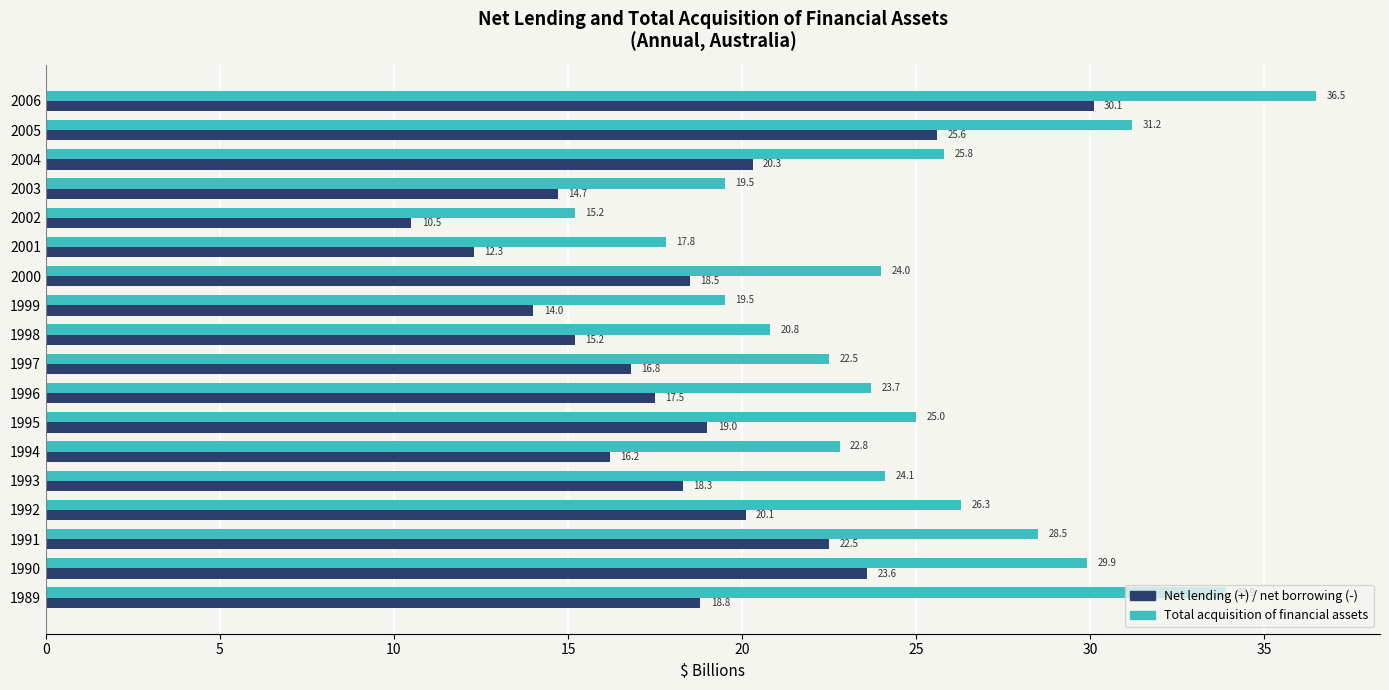

Which category has the highest value across all series?

2006